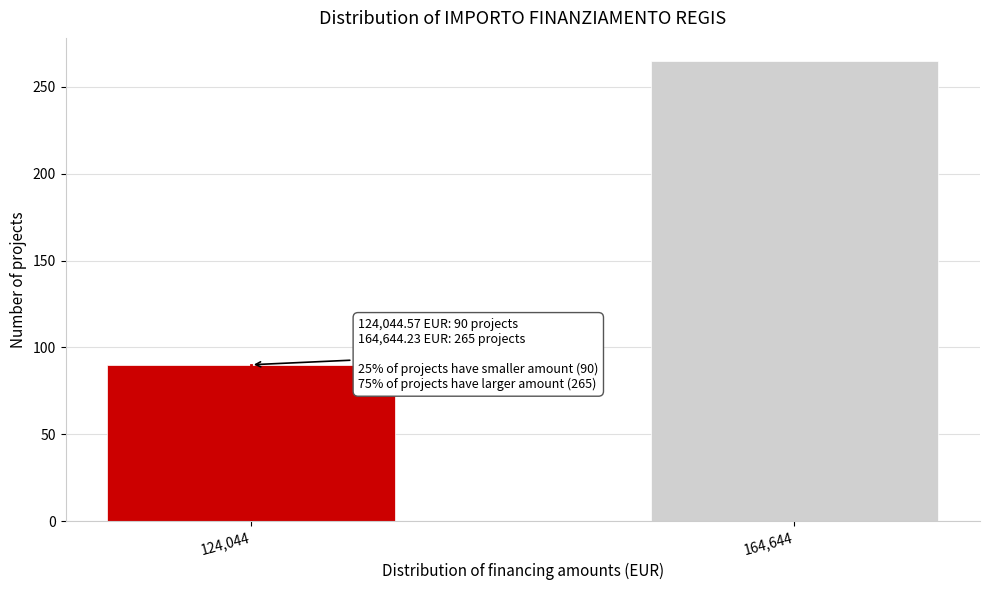

Reading left to right, extract all data points from this chart.

124,044=90	164,644=265